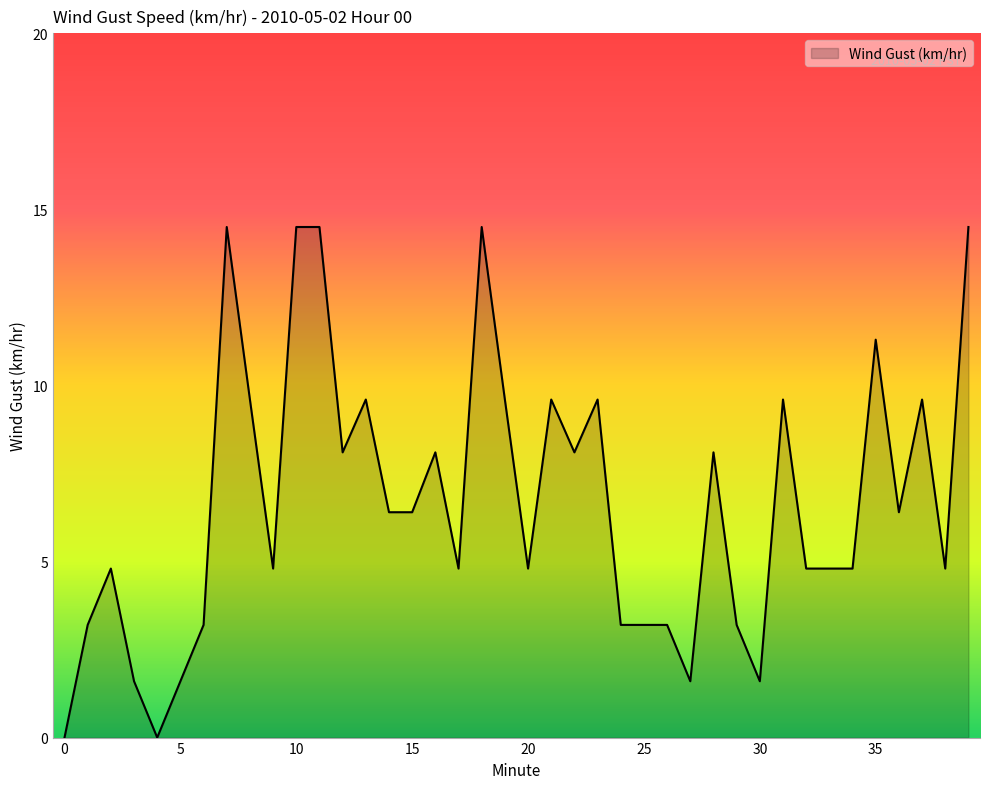

What is the maximum value shown in the chart?

14.5